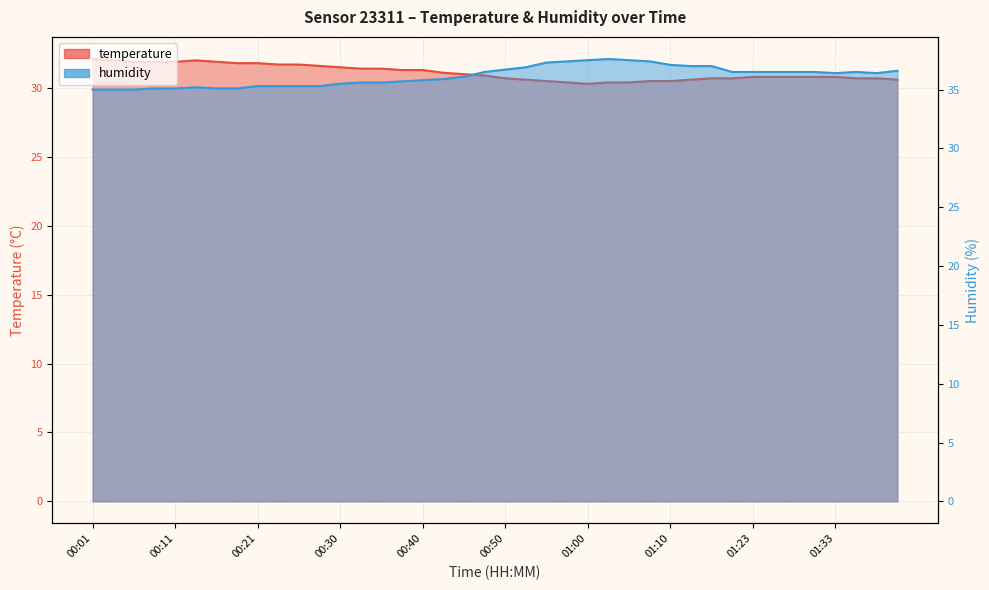

Where is the first local maximum for humidity?

00:13